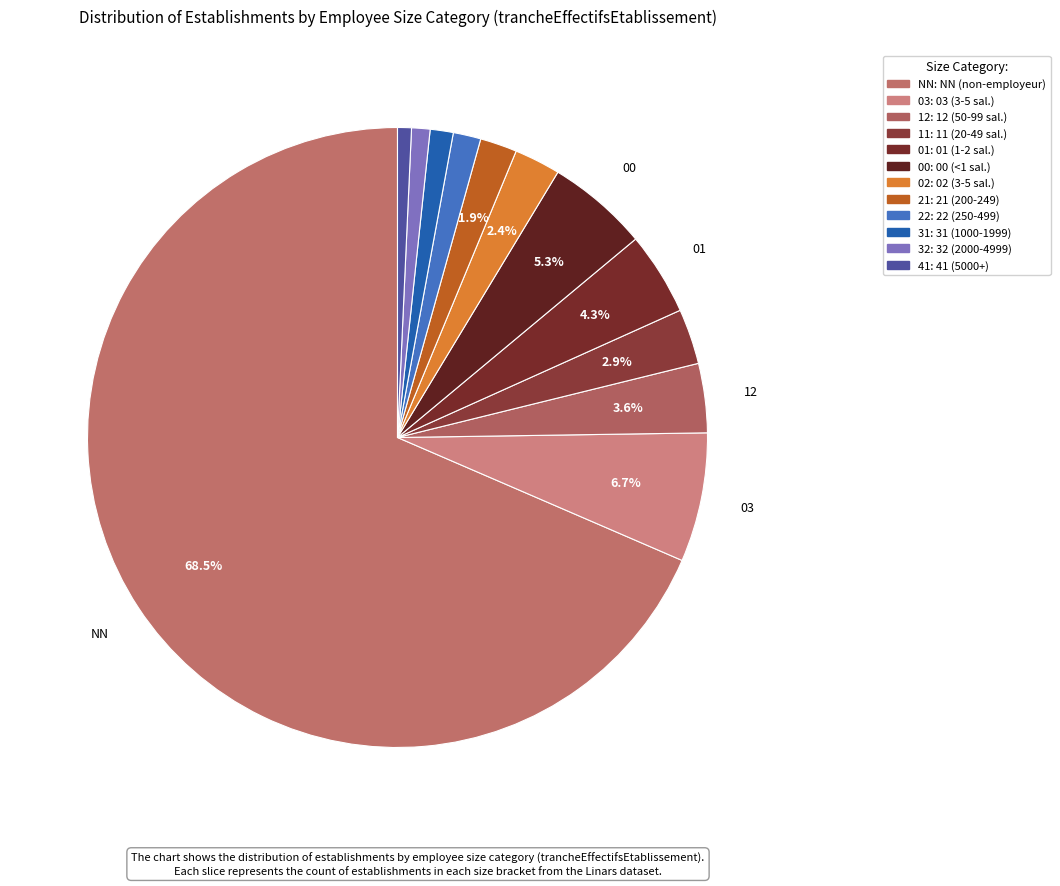

Which slice represents more than half of the pie?

NN